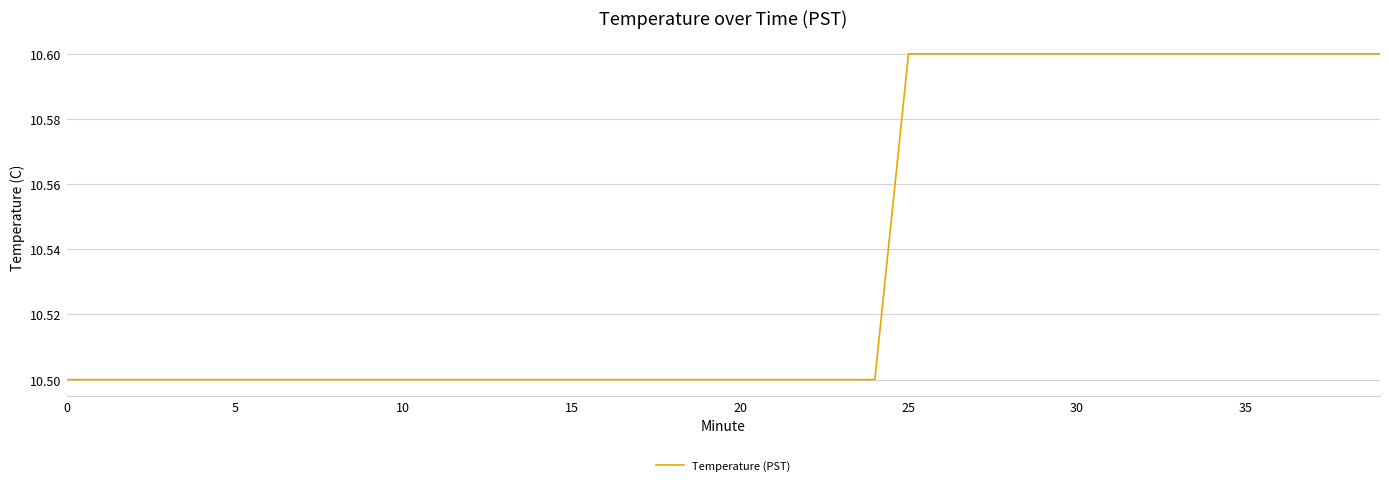

What is the maximum value shown in the chart?

10.6